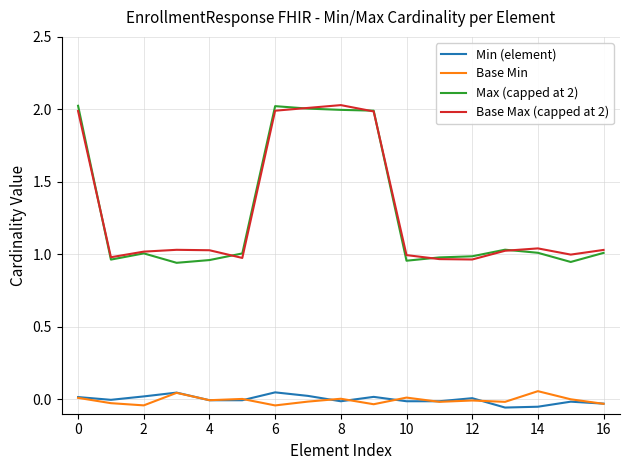

True or false: Base Max (capped at 2) and Min (element) intersect in this chart.

False